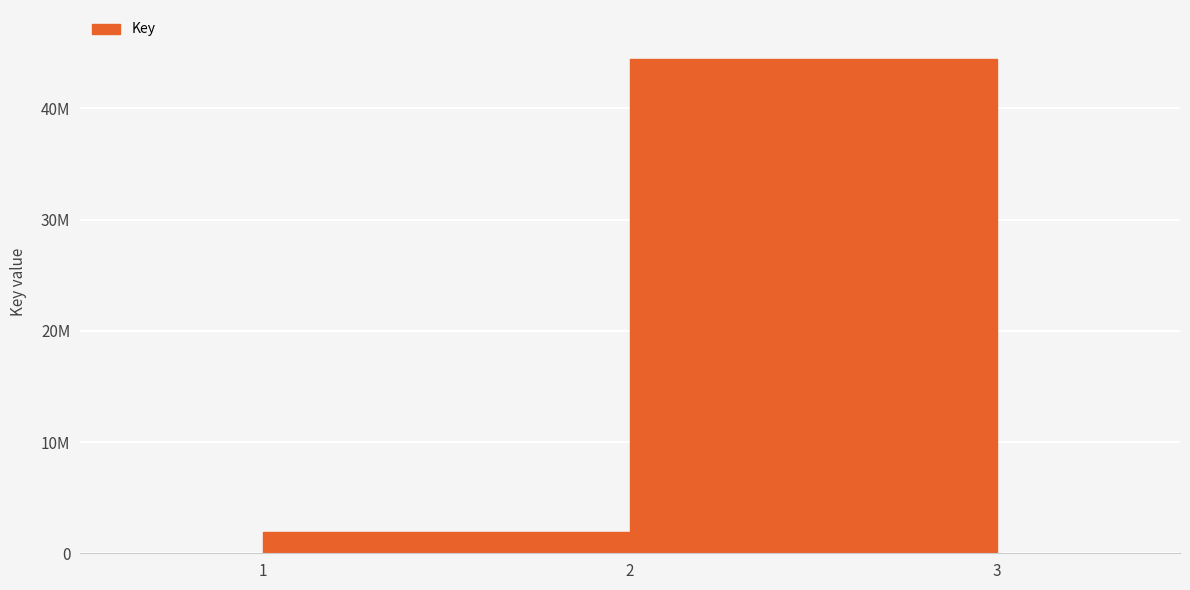

What is the value of the 3rd point from the left?

19763415